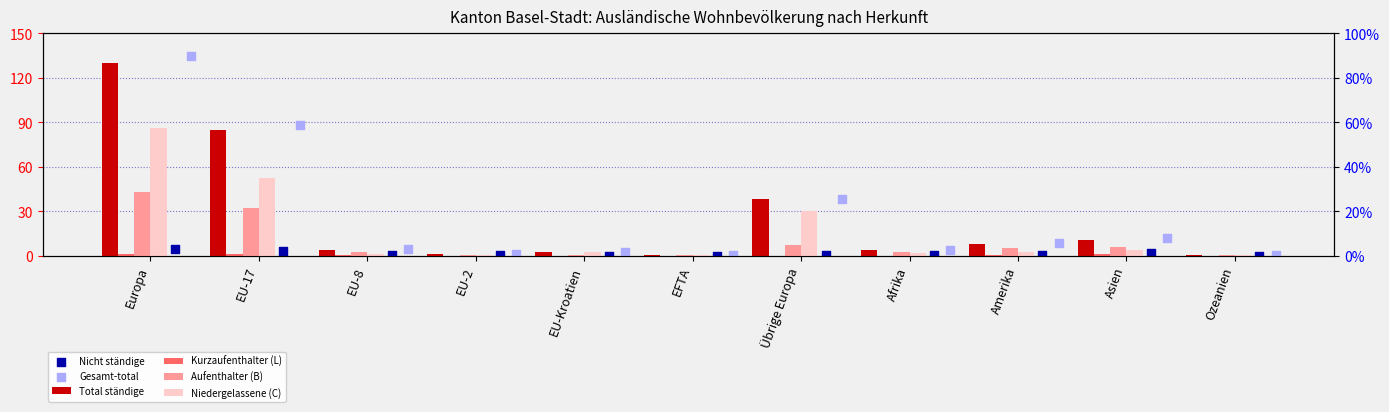

What is the total value across all series at Ozeanien?

1.8